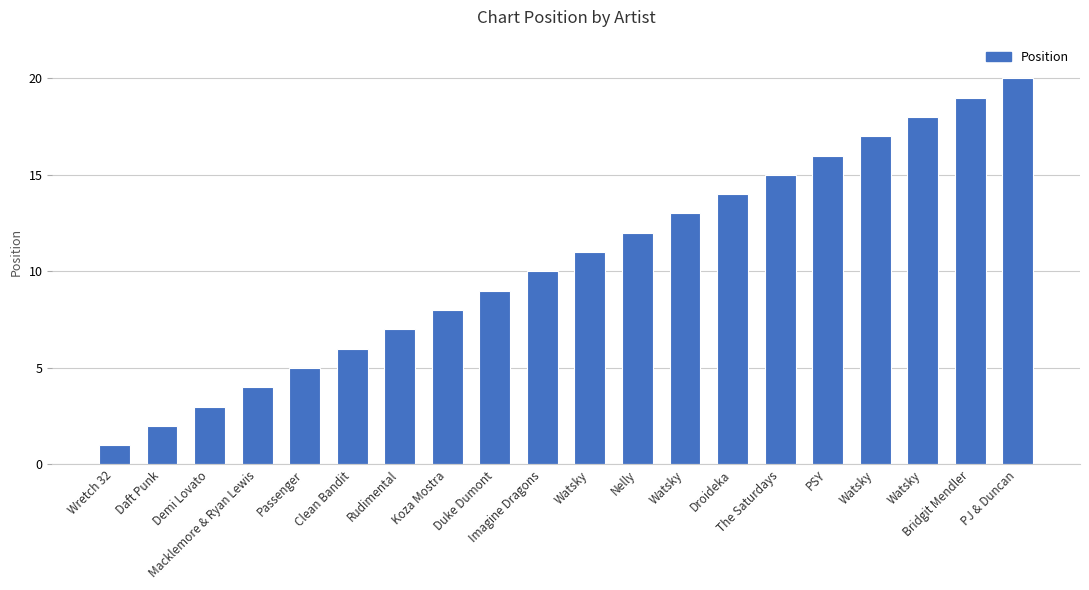

What is the label of the 15th bar from the right?

Clean Bandit